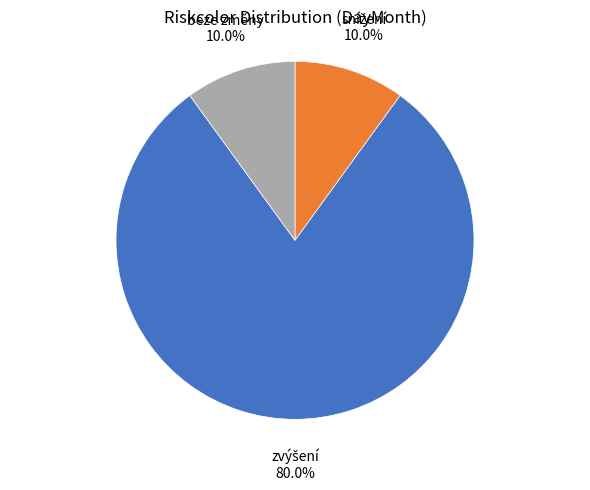

What percentage is NOT represented by beze změny?

90.0%